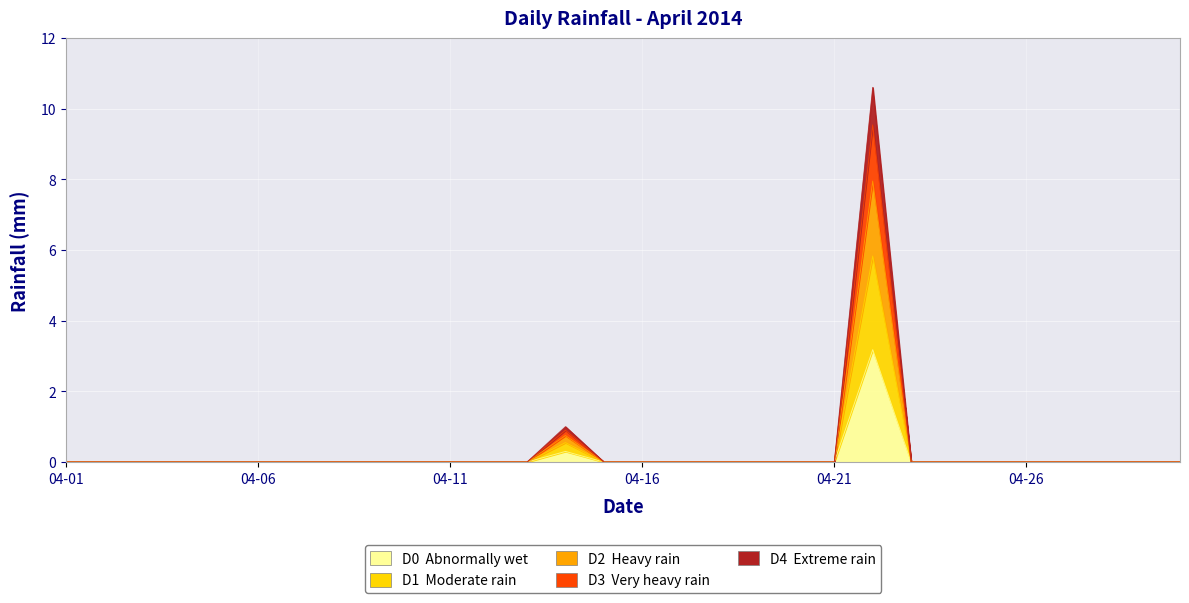

Is it true that the value at 2014-04-15 is 3.7?

False